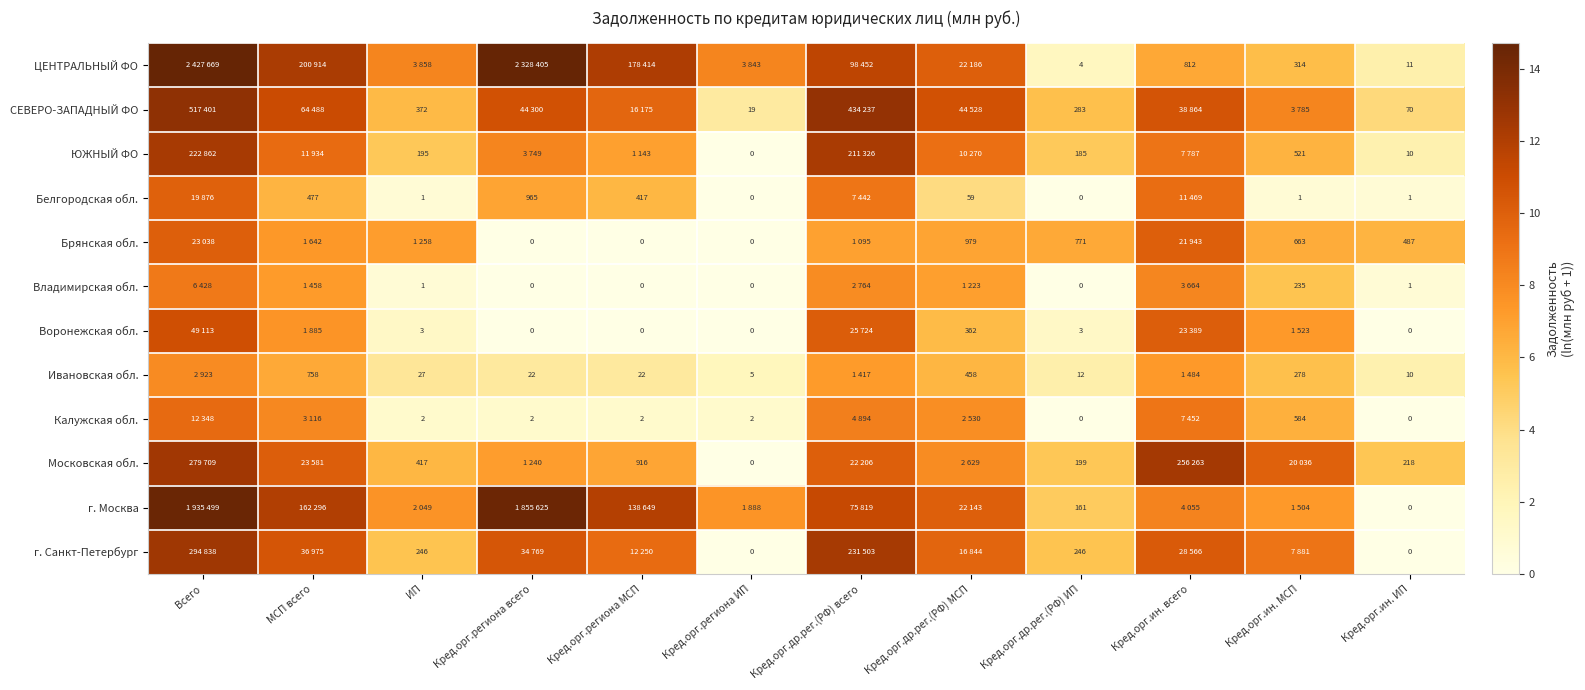

Which label corresponds to the smallest value in the chart?

Кред.орг.региона ИП